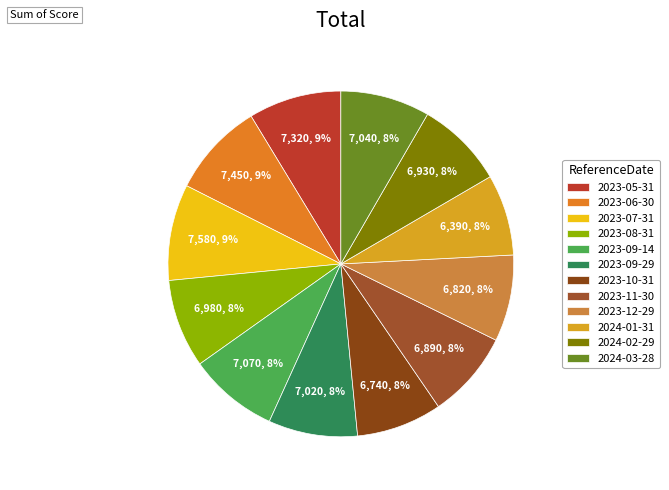

To the nearest percent, what is the combined percentage of 2024-03-28 and 2023-06-30?

17%